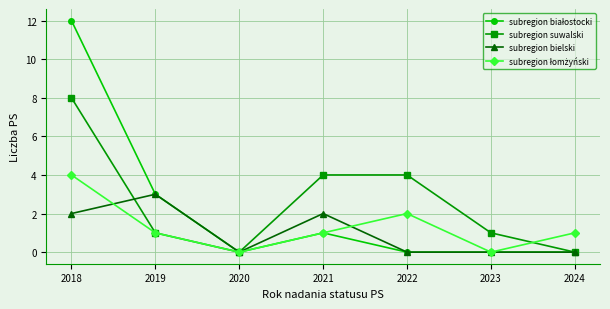

What is the spread (max minus min) of values at 2022?

4